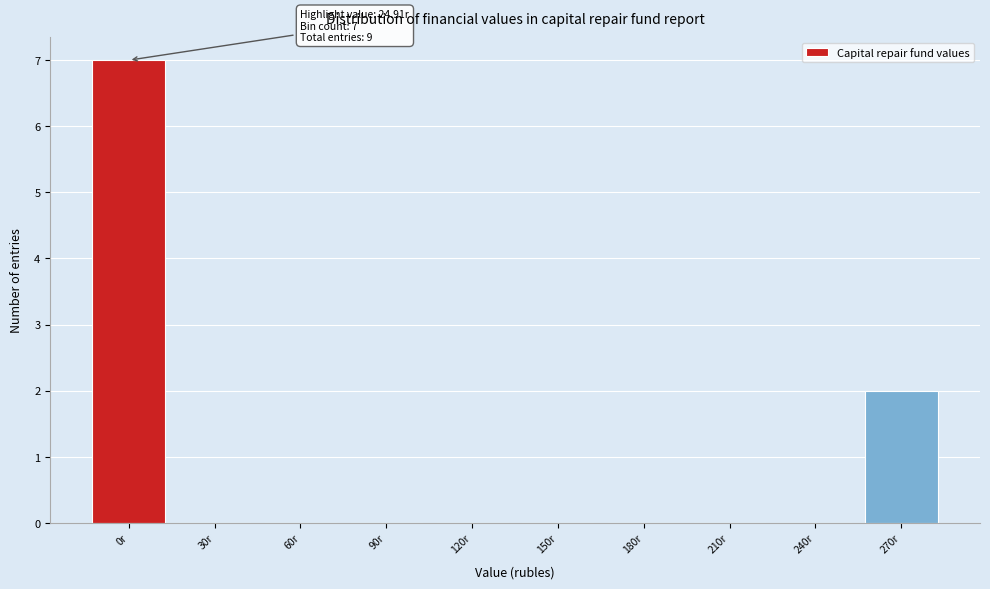

Reading right to left, what are all the values shown in this chart?

270r=2	240r=0	210r=0	180r=0	150r=0	120r=0	90r=0	60r=0	30r=0	0r=7